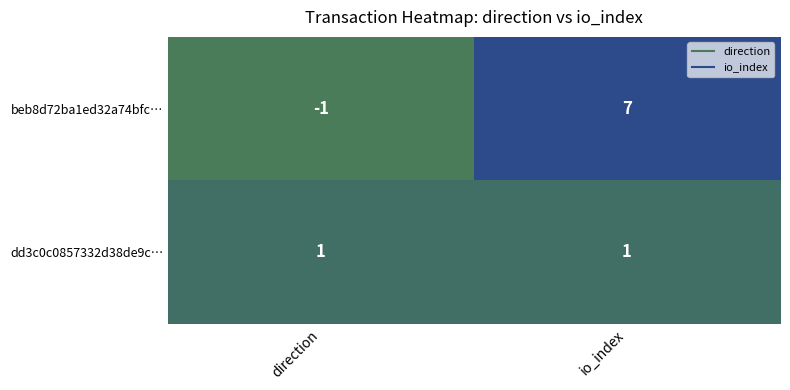

Which category has the highest value across all series?

io_index